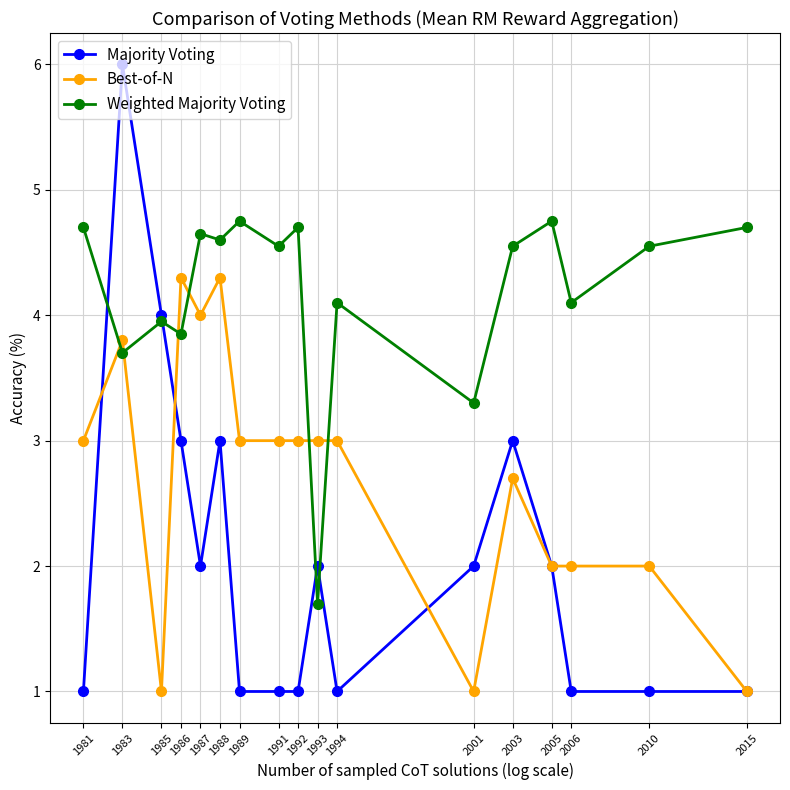

True or false: Weighted Majority Voting has more than 1 interior local peaks.

True